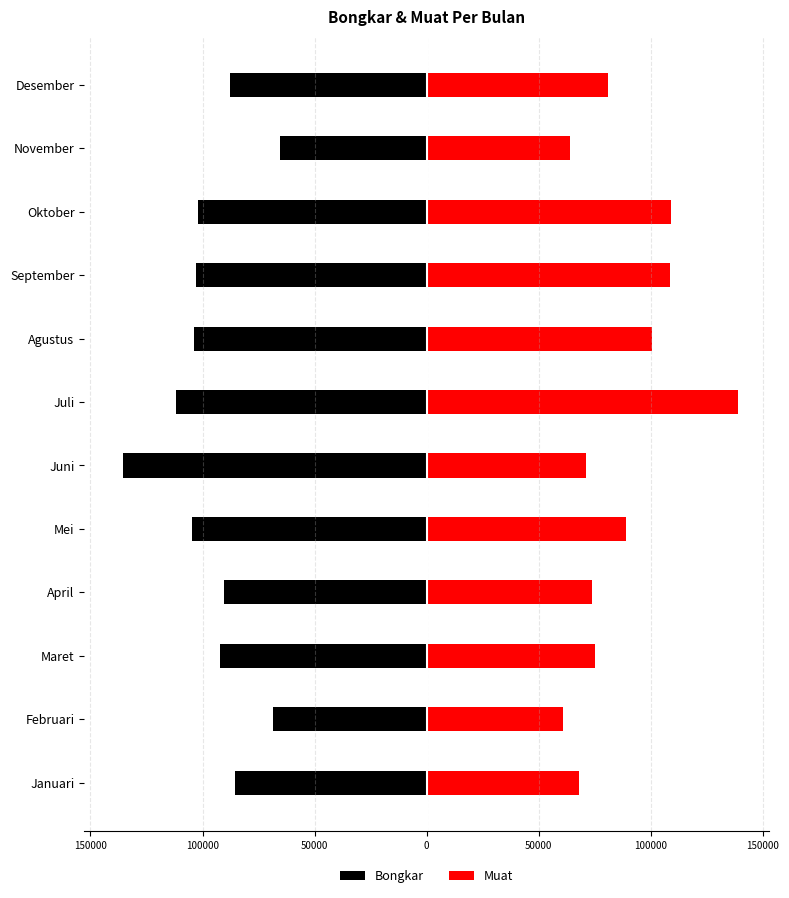

Are the bars horizontal?

Yes